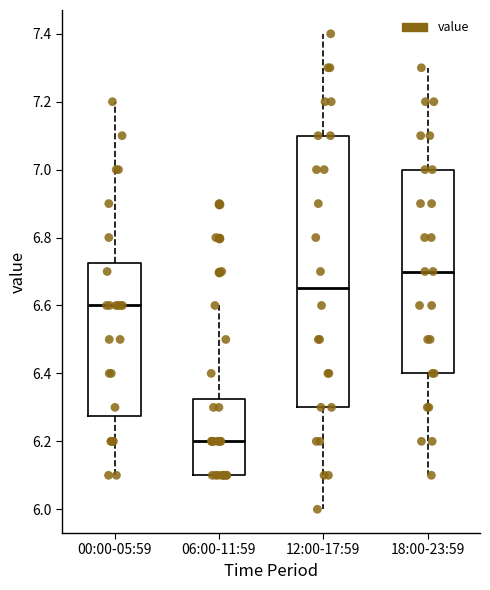

Comparing the boxes themselves (not the whiskers), which one is the tallest?

12:00-17:59